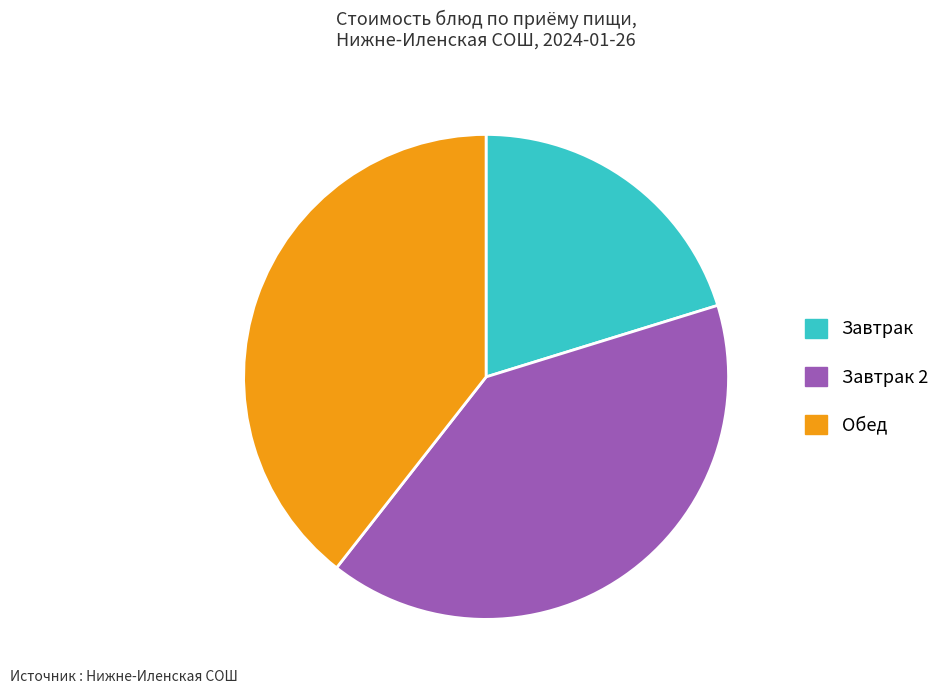

Rank the categories by value from lowest to highest.

Завтрак, Обед, Завтрак 2